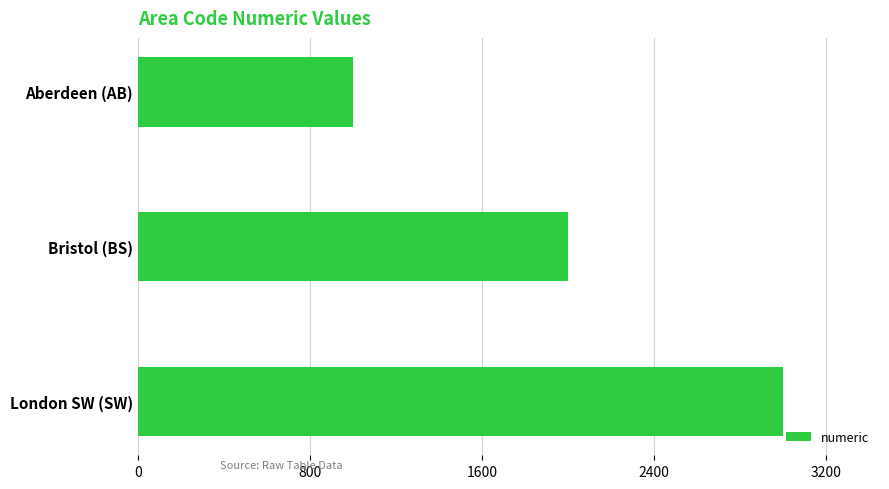

What is the average value?

2000